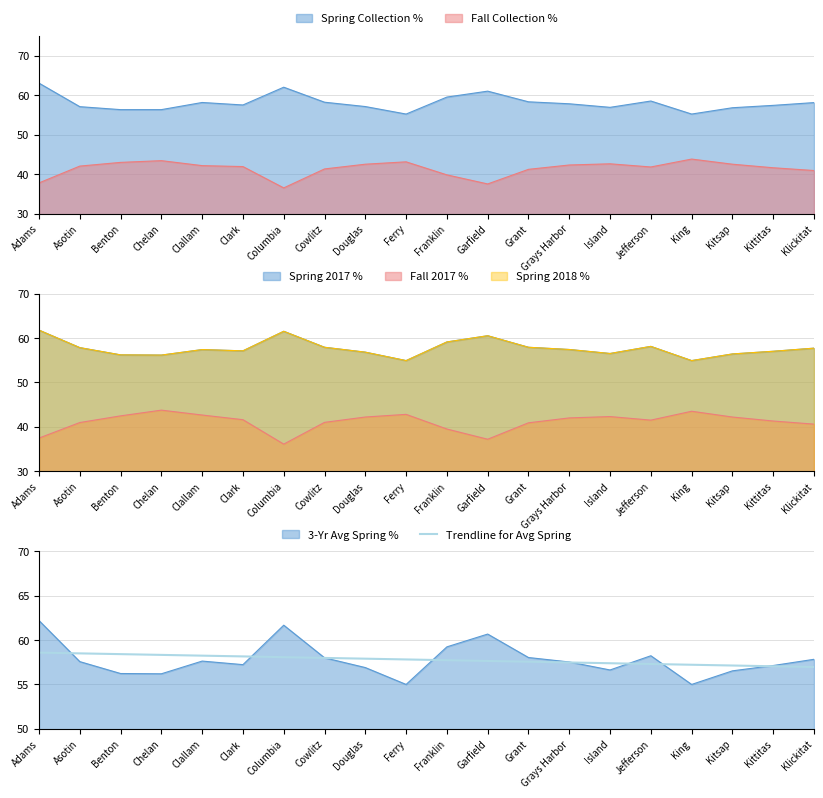

Approximately how many times larger is the value at Clallam compared to Klickitat?

1.0